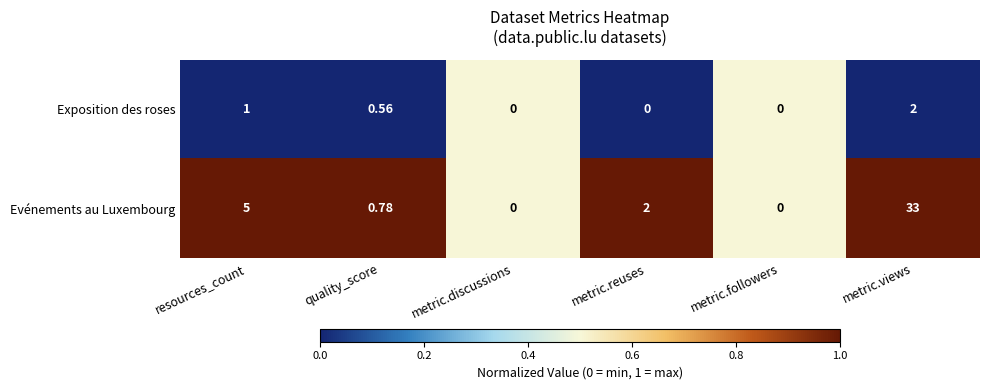

Which series has the largest total across all categories?

Evénements au Luxembourg